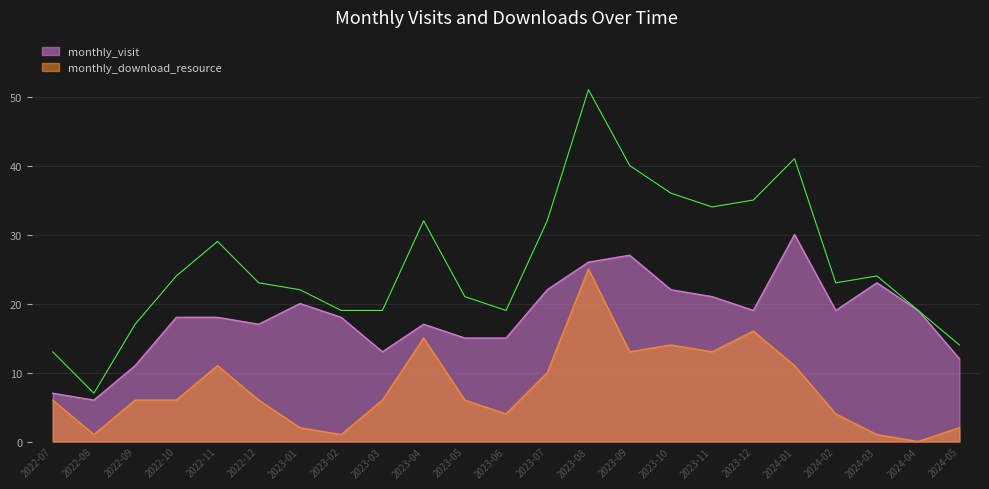

What is the total value across all series at 2023-11?

34